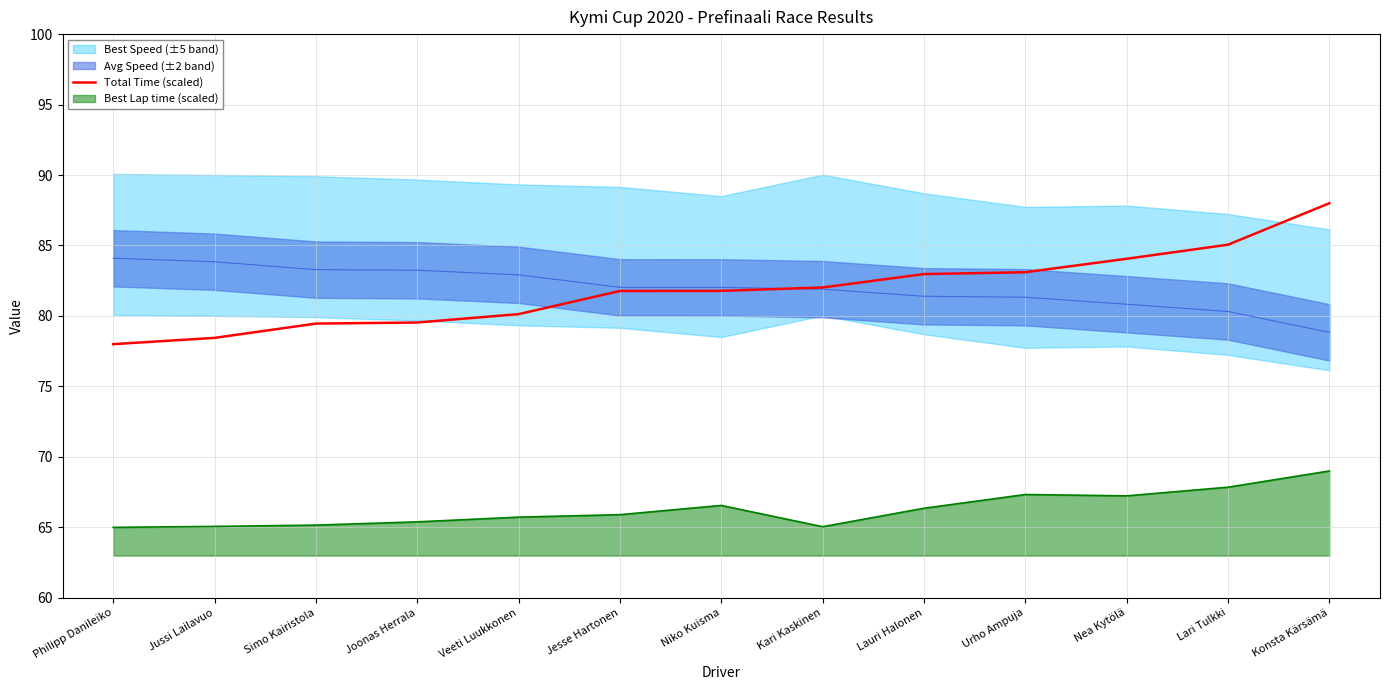

What is the difference between the maximum and minimum values?

10.0